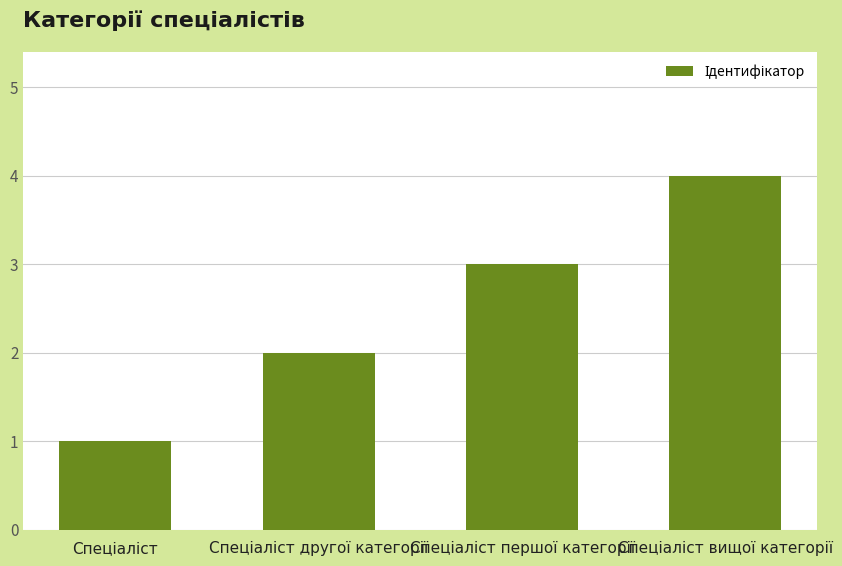

What is the maximum value shown in the chart?

4